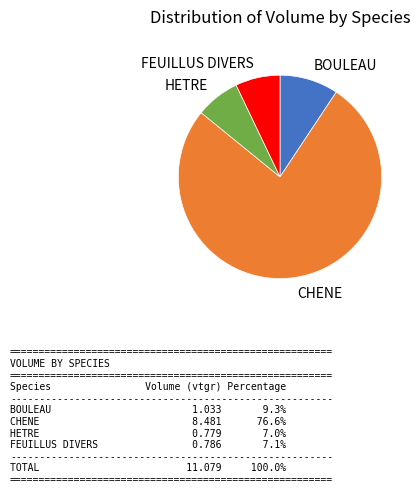

What is the largest slice in the pie chart?

CHENE